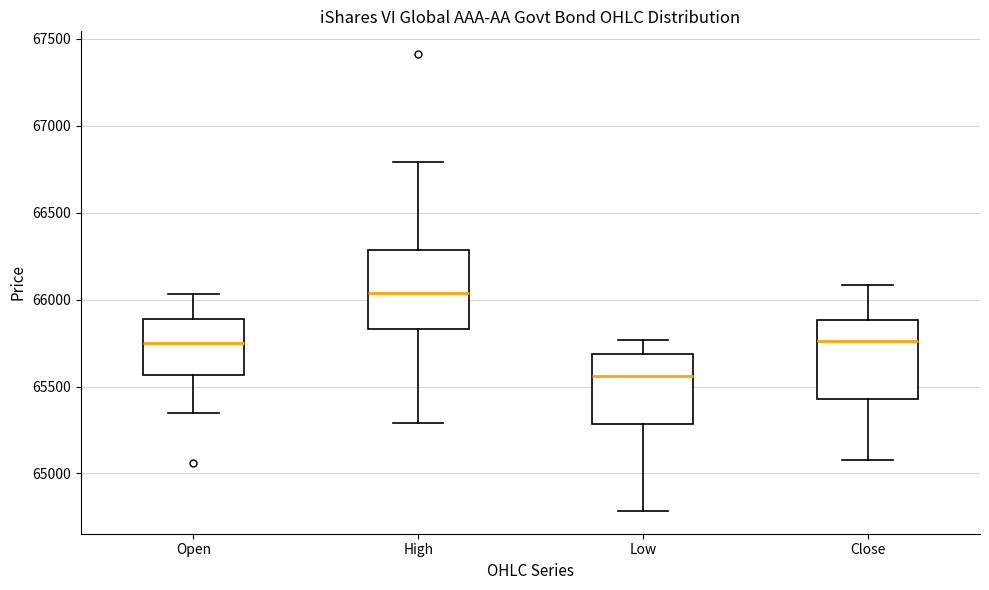

Where does the median line of the box for Close sit on the y-axis? The values are not printed on the chart, so give them approximately, as read against the axis.

65750